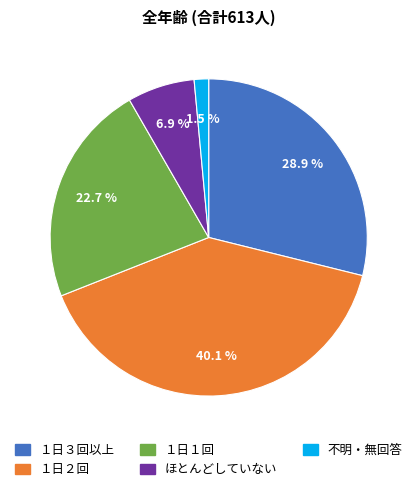

How much of the chart is everything except １日３回以上?

71.1%